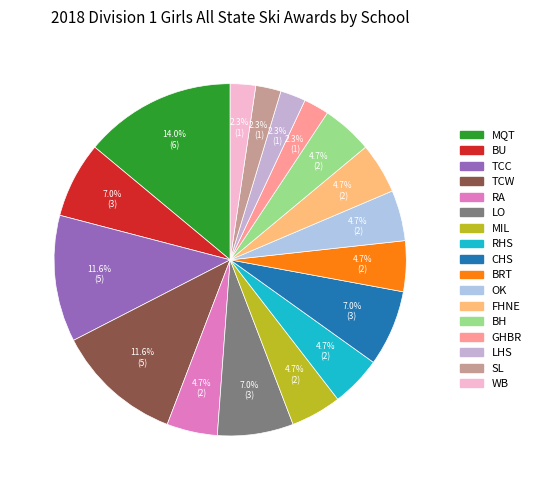

True or false: RA accounts for 5% of the total.

True